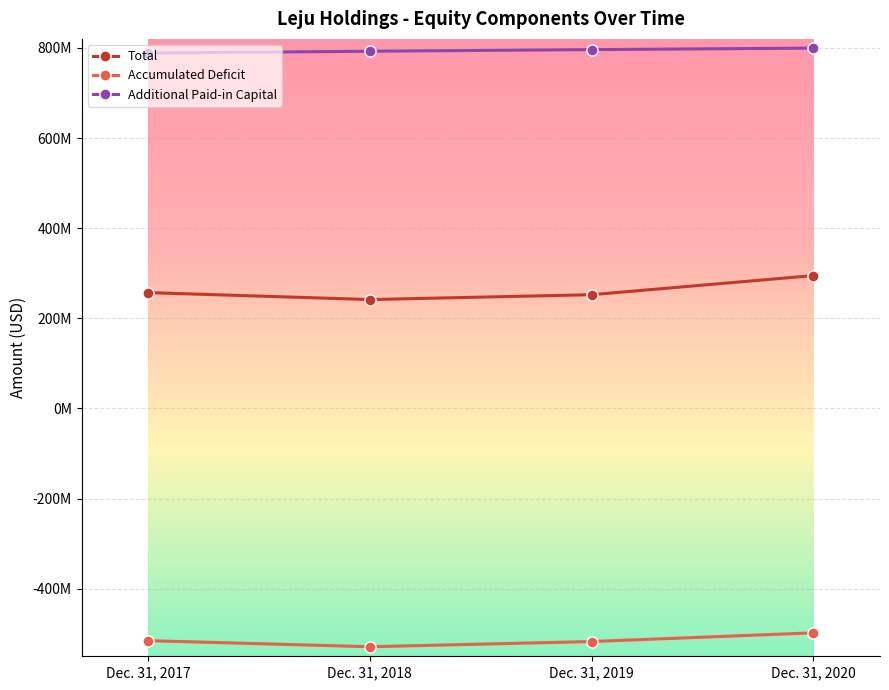

What are all the series names shown in the legend?

Total, Accumulated Deficit, Additional Paid-in Capital